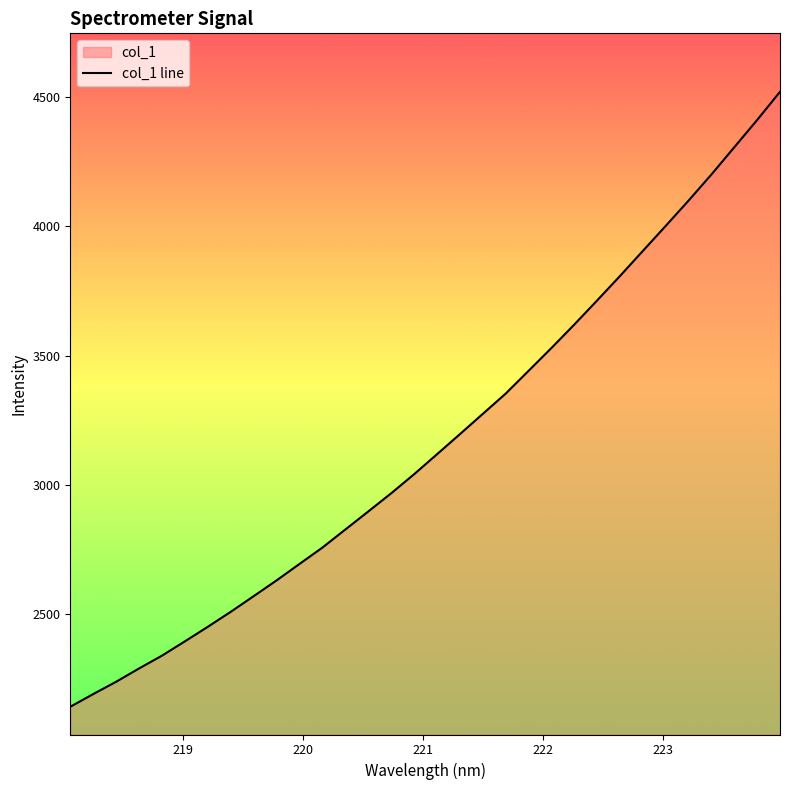

What is the minimum value shown in the chart?

2143.3